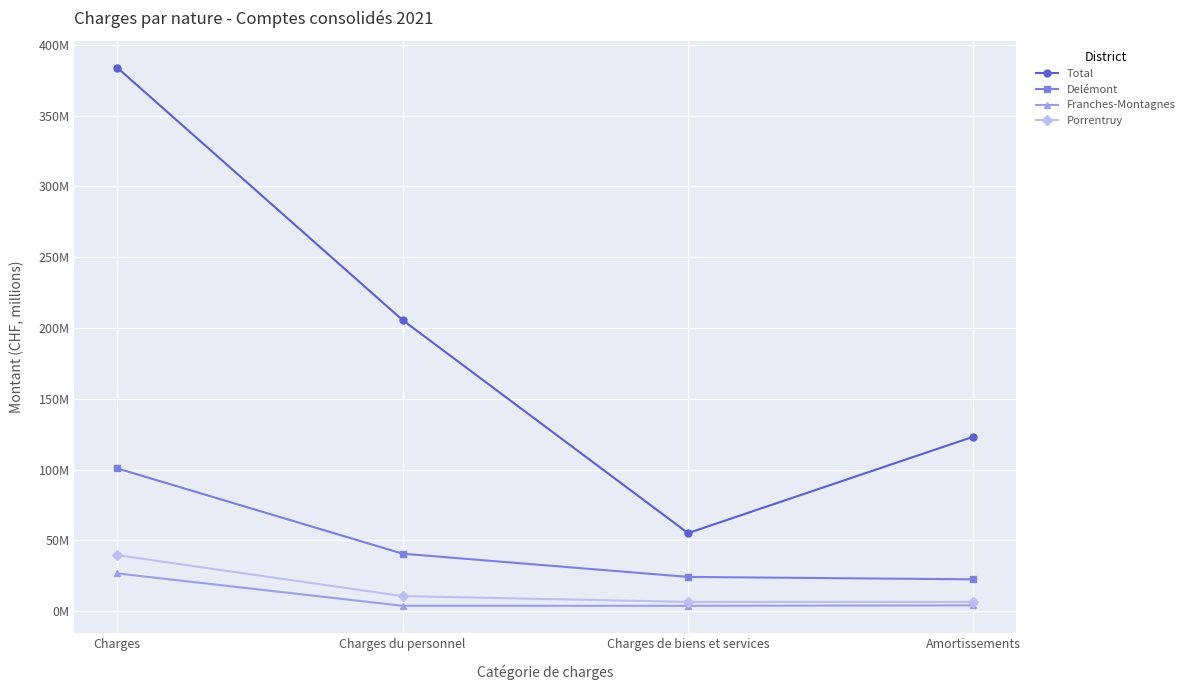

True or false: Total and Franches-Montagnes intersect in this chart.

False